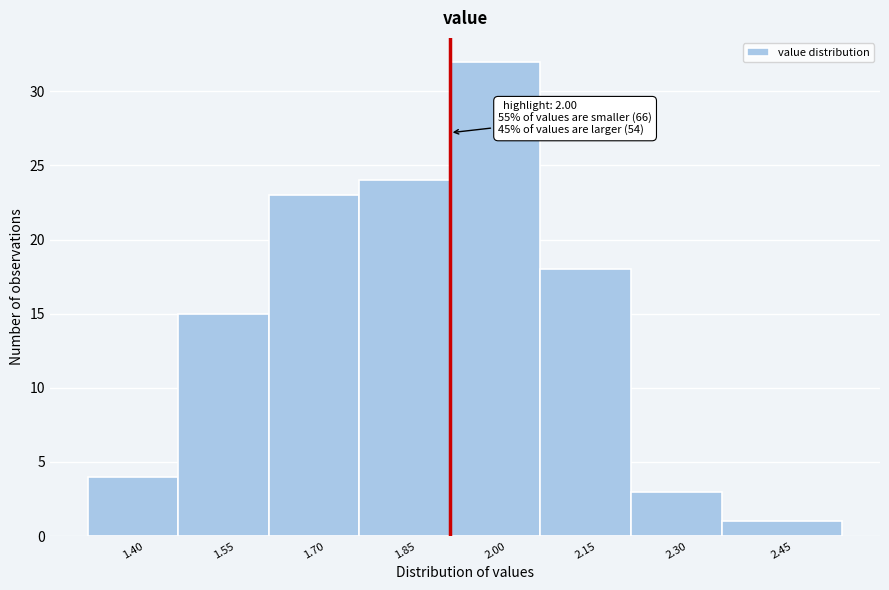

Reading left to right, what are all the values shown in this chart?

1.40=4	1.55=15	1.70=23	1.85=24	2.00=32	2.15=18	2.30=3	2.45=1